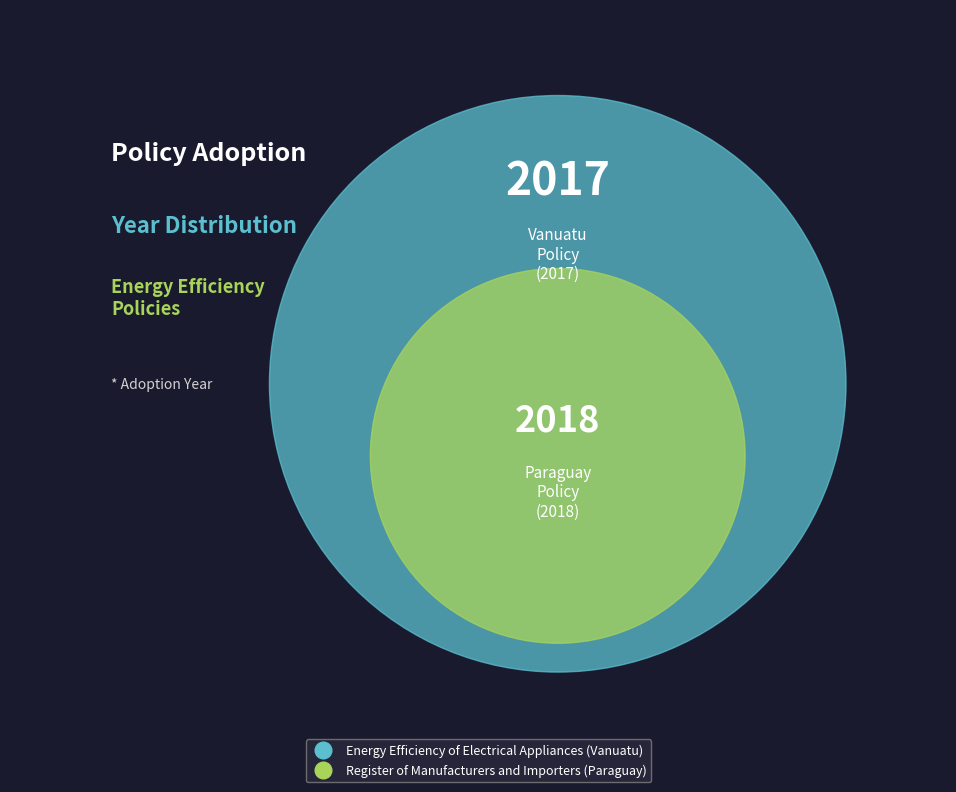

Rank the categories by value from lowest to highest.

Energy Efficiency of Electrical Appliances (Vanuatu), Register of Manufacturers and Importers (Paraguay)